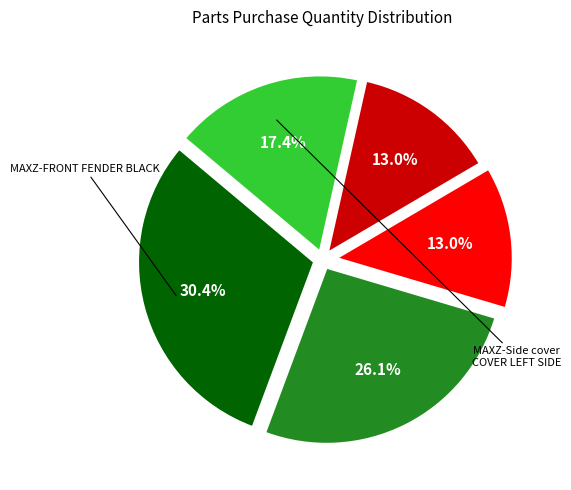

To the nearest percent, what is the difference between the largest and smallest slice percentages?

17%